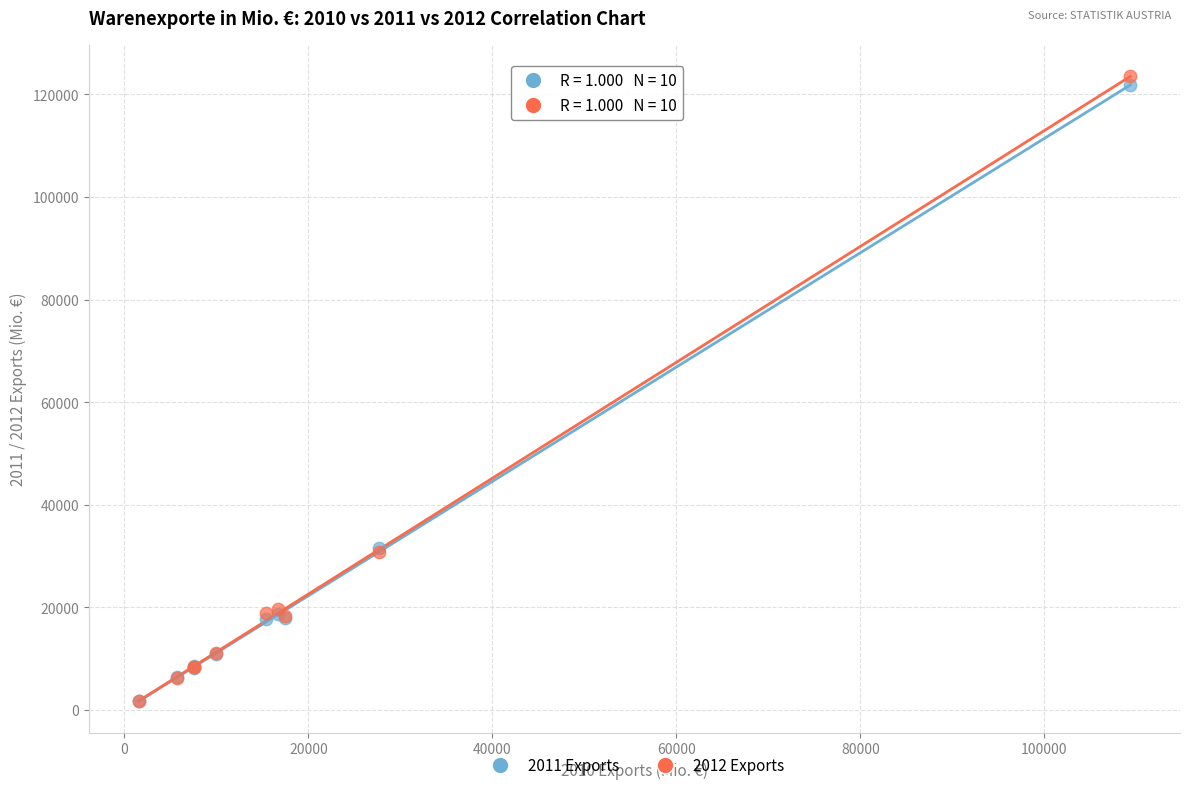

What are all the series names shown in the legend?

2011 Exports, 2012 Exports